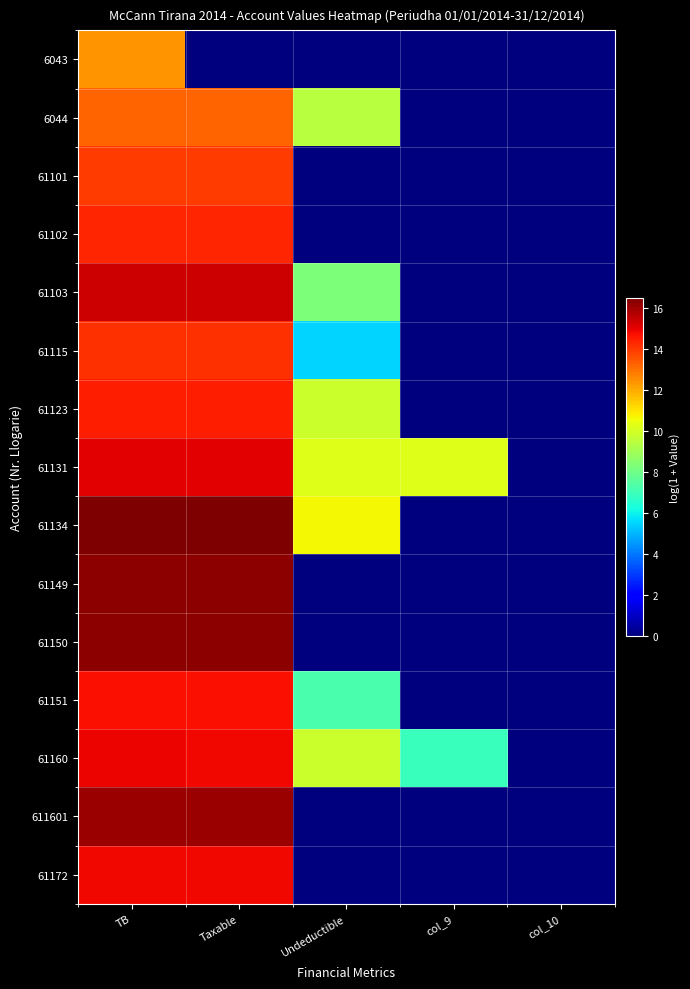

List the series in order of their peak value, lowest first.

6043, 6044, 61101, 61115, 61102, 61123, 61151, 61172, 61160, 61131, 61103, 611601, 61150, 61149, 61134